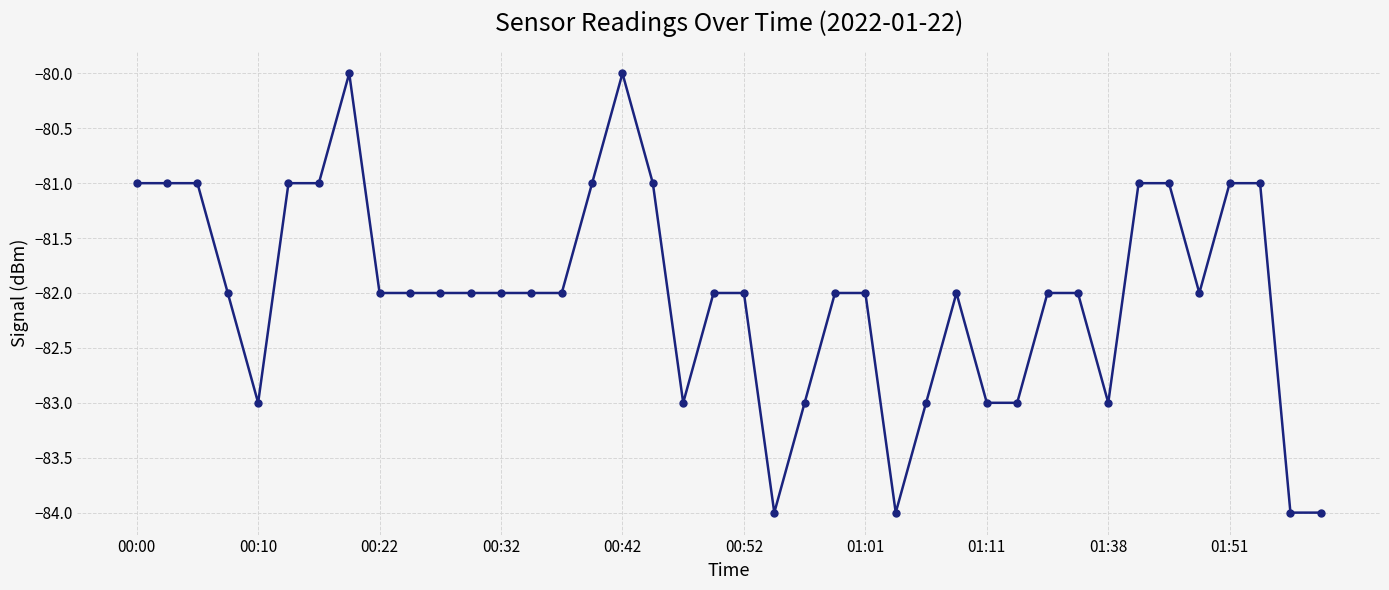

True or false: there are more than 1 points higher than both neighbors.

True